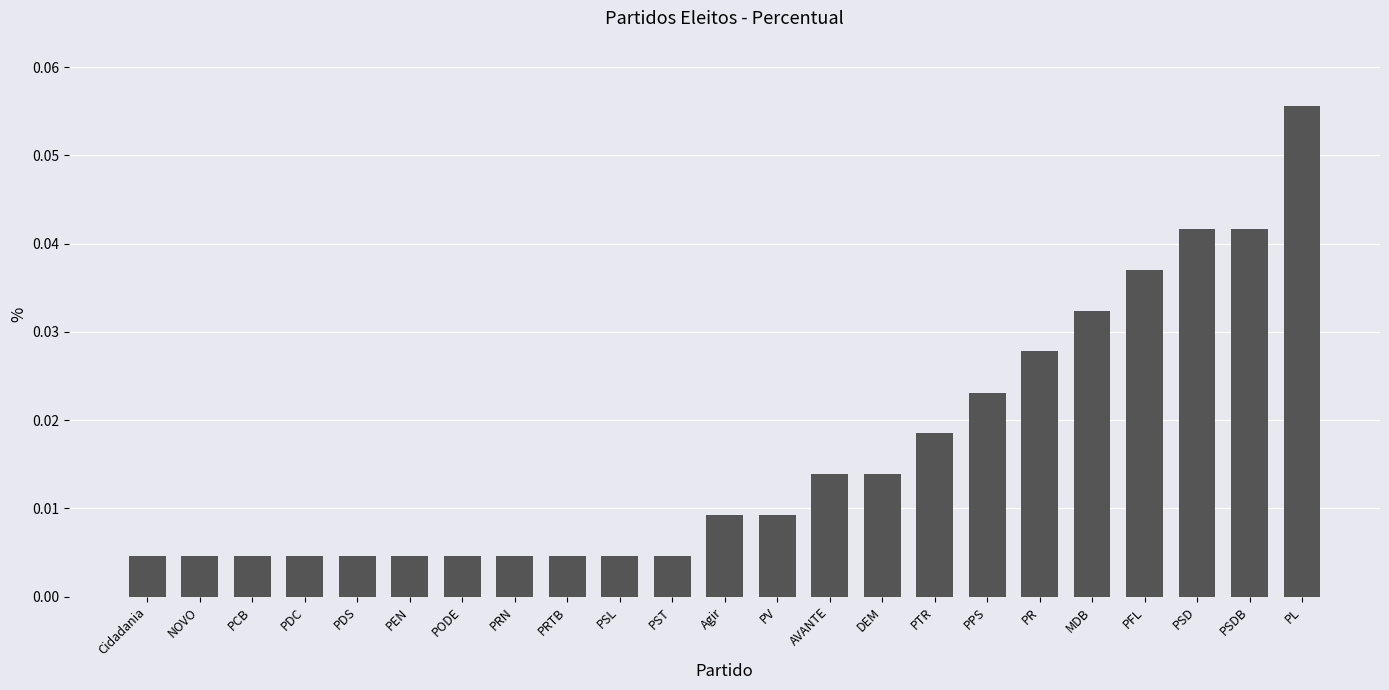

What position from the right is PODE?

17